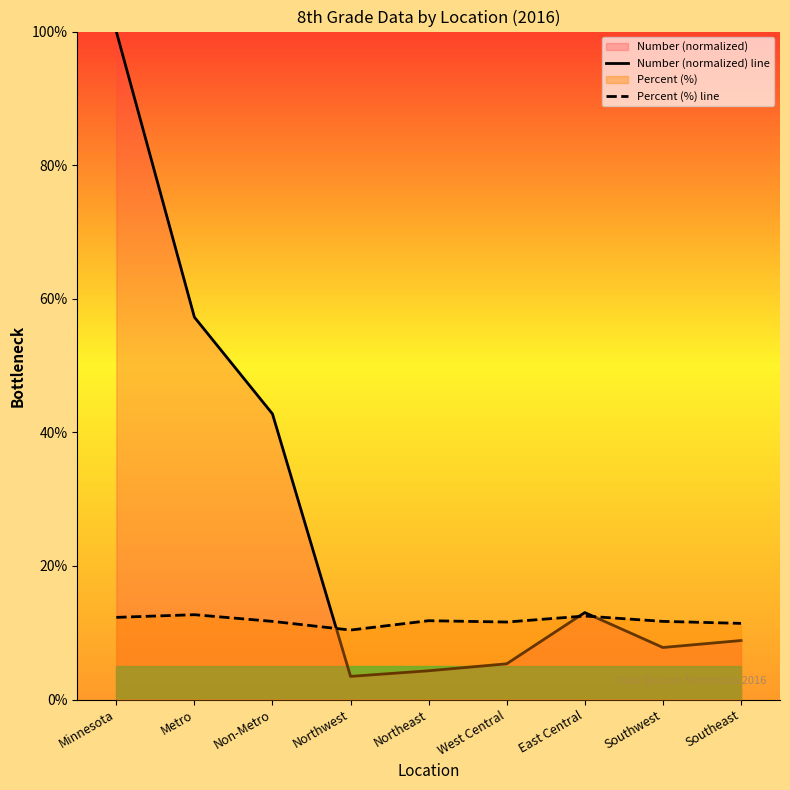

In Number (normalized) line, how many points are higher than both neighbors (excluding endpoints)?

1